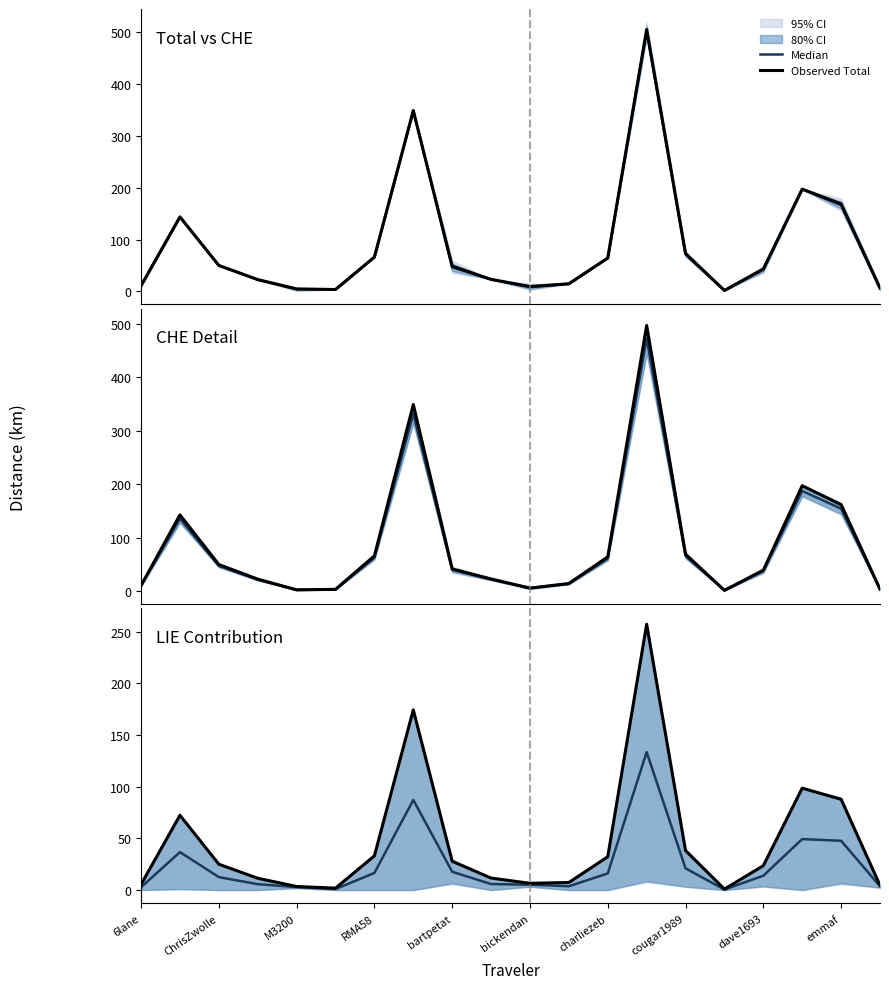

True or false: Median has more than 2 interior local peaks.

True